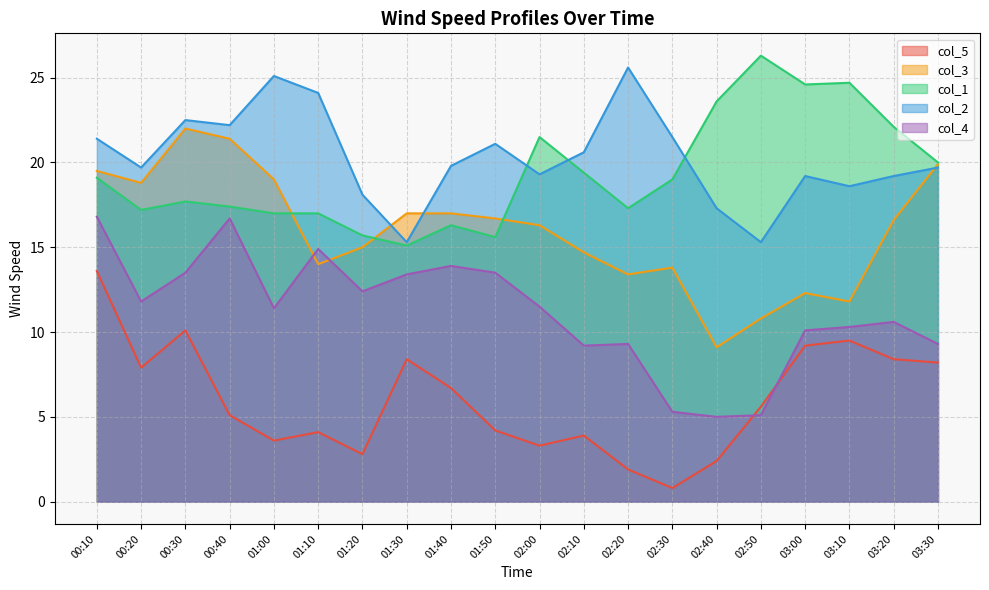

How many data points in col_4 are above 11?

11